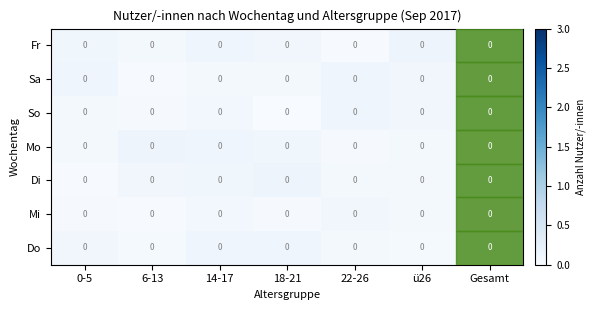

List the labels in order of Do value, smallest first.

ü26, 6-13, 22-26, Gesamt, 0-5, 18-21, 14-17